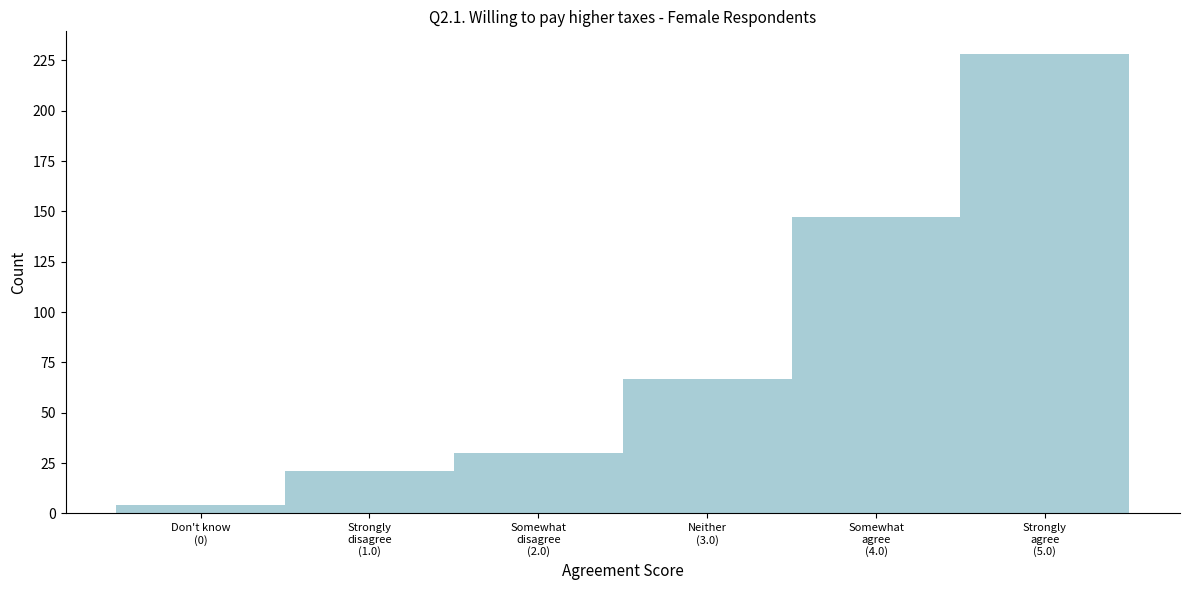

Reading right to left, transcribe all the data shown in this chart.

228	147	67	30	21	4